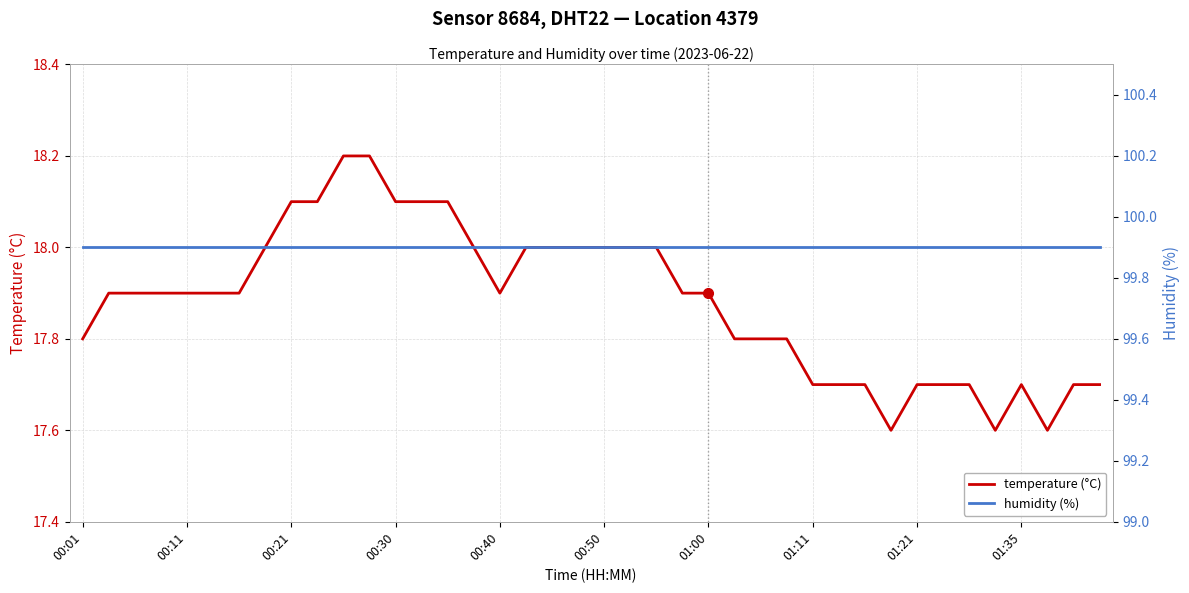

True or false: temperature (°C) and humidity (%) intersect in this chart.

False